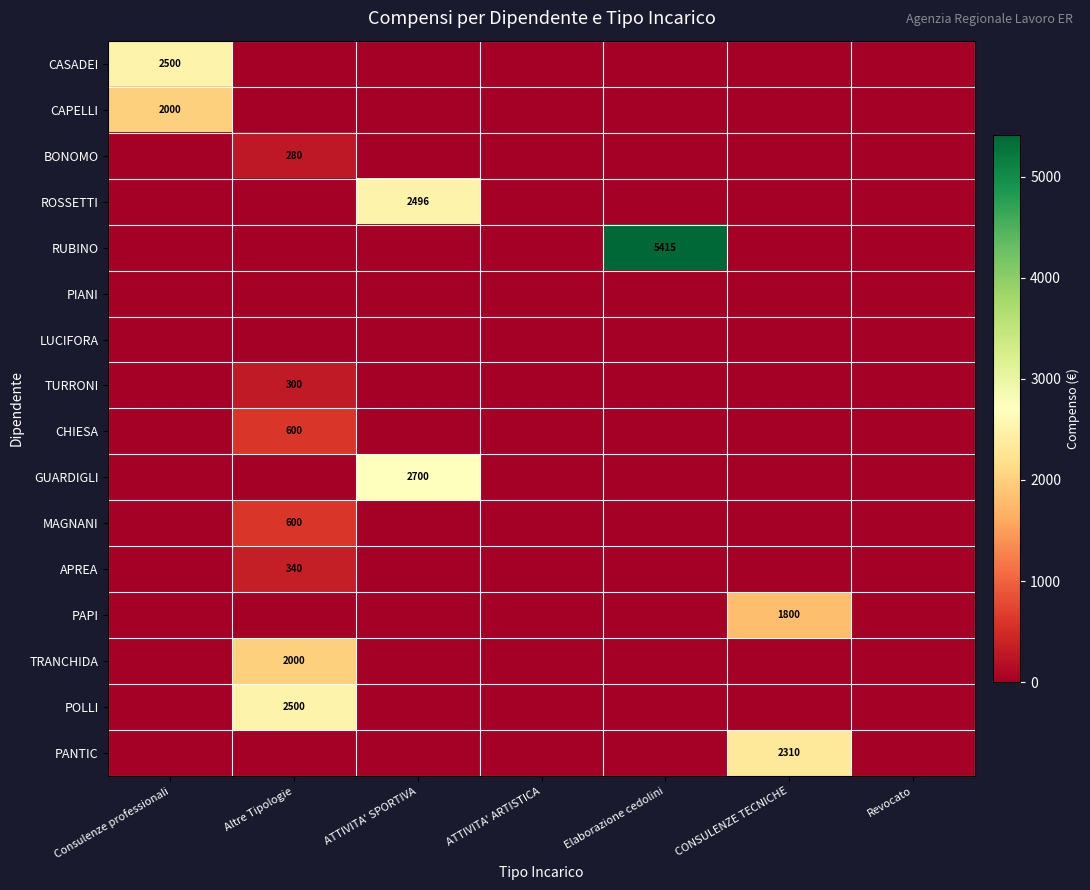

The TRANCHIDA series shows 0 at ATTIVITA' ARTISTICA. True or false?

True